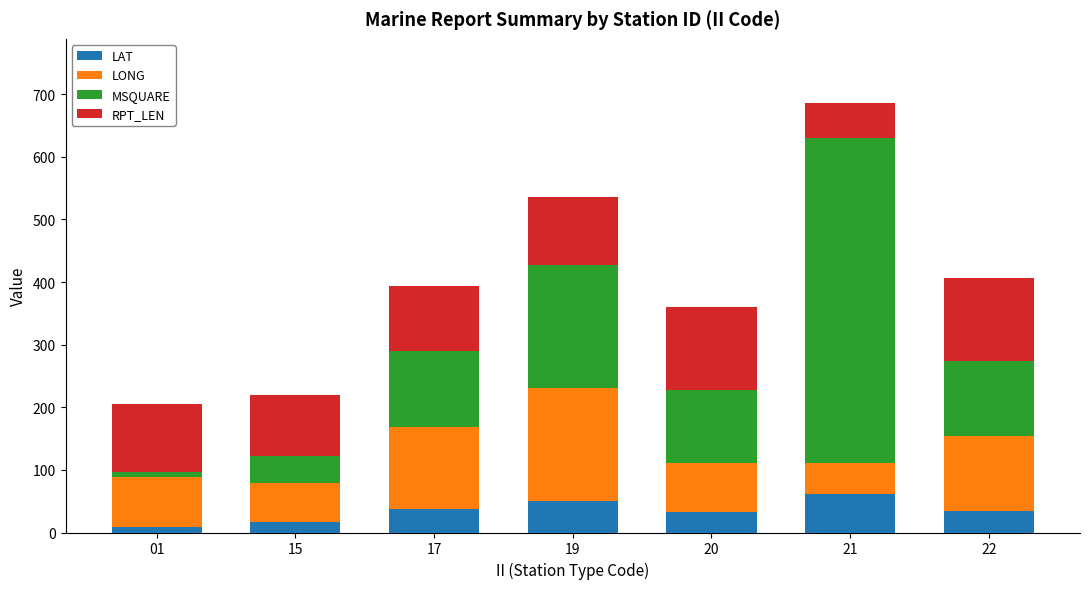

At which category is the sum across all series the highest?

21